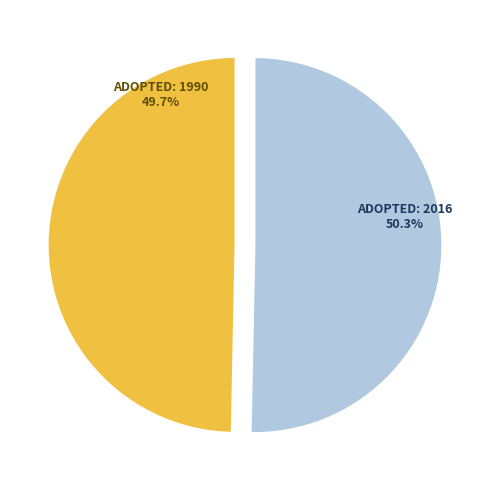

Is there a majority slice in this chart?

Yes